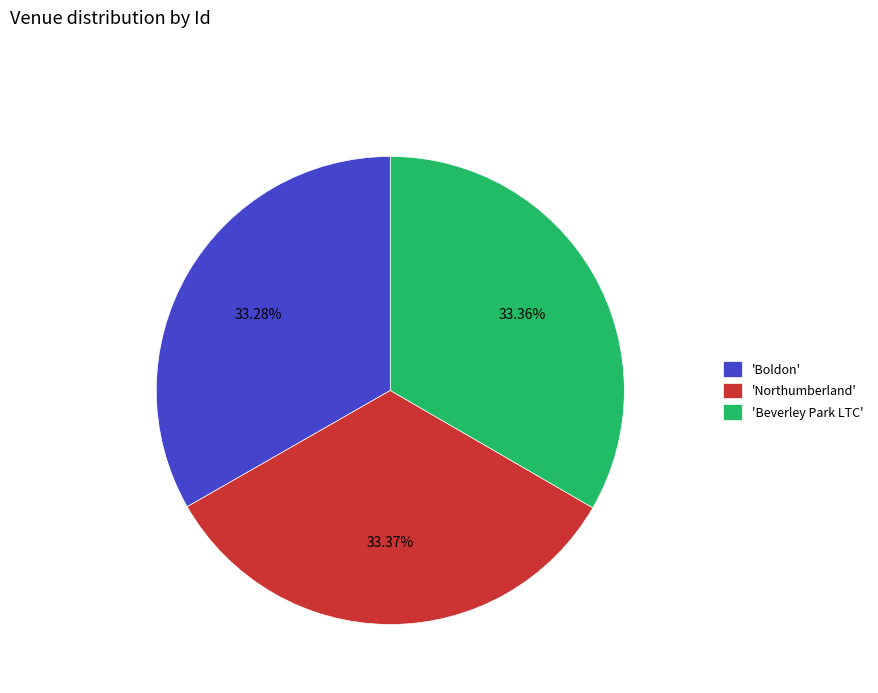

Is the sum of 'Boldon' and 'Northumberland' greater than half?

Yes